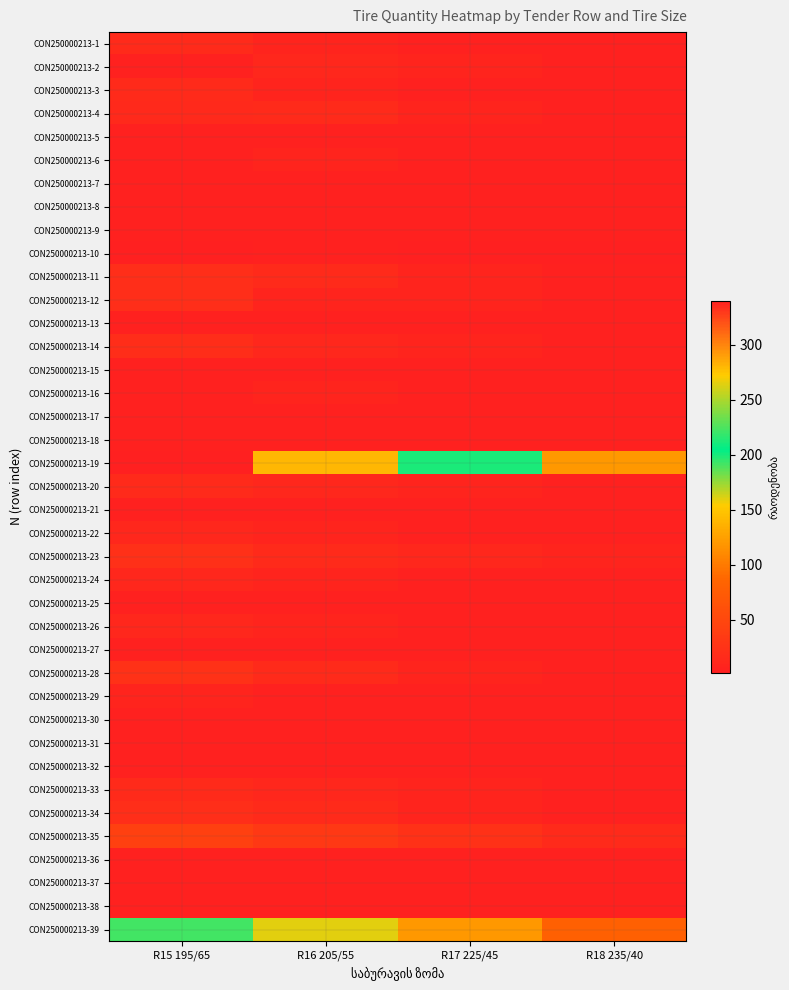

At R16 205/55, list the series in order from smallest to largest.

CON250000213-5, CON250000213-7, CON250000213-8, CON250000213-9, CON250000213-10, CON250000213-13, CON250000213-15, CON250000213-17, CON250000213-18, CON250000213-21, CON250000213-25, CON250000213-27, CON250000213-29, CON250000213-30, CON250000213-31, CON250000213-32, CON250000213-36, CON250000213-37, CON250000213-38, CON250000213-1, CON250000213-3, CON250000213-6, CON250000213-12, CON250000213-16, CON250000213-22, CON250000213-24, CON250000213-26, CON250000213-2, CON250000213-14, CON250000213-20, CON250000213-33, CON250000213-4, CON250000213-11, CON250000213-23, CON250000213-28, CON250000213-34, CON250000213-35, CON250000213-39, CON250000213-19